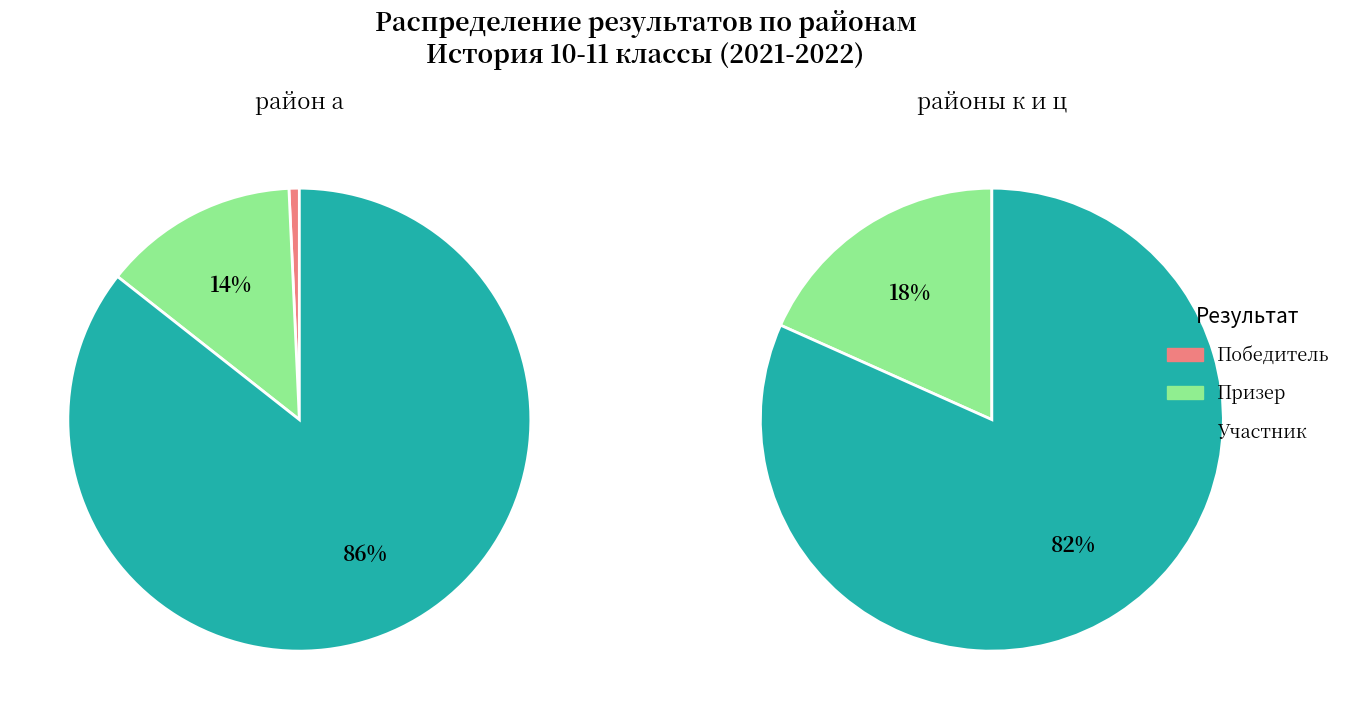

Is the sum of к and а greater than half?

Yes